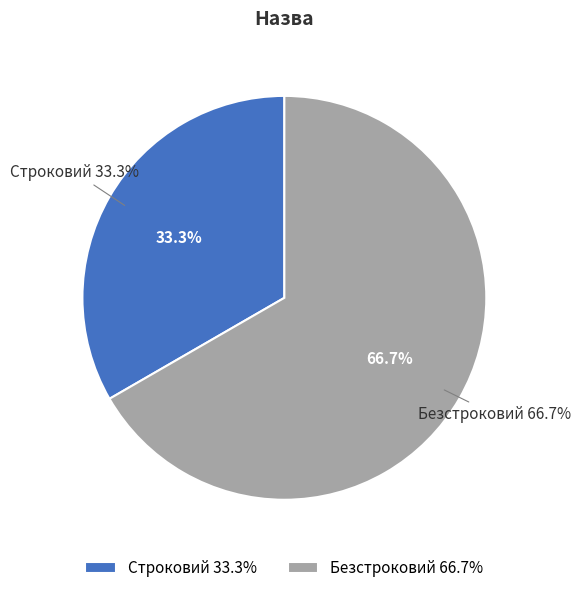

How many slices are in this pie chart?

2